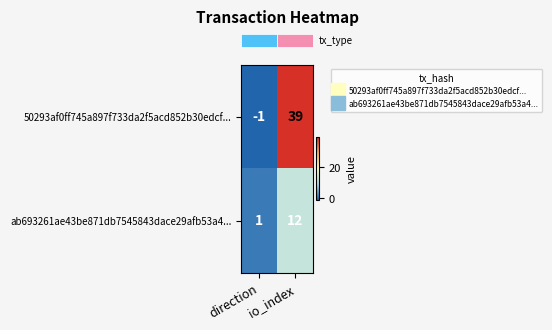

Which series has the largest total across all categories?

50293af0ff745a897f733da2f5acd852b30edcf...